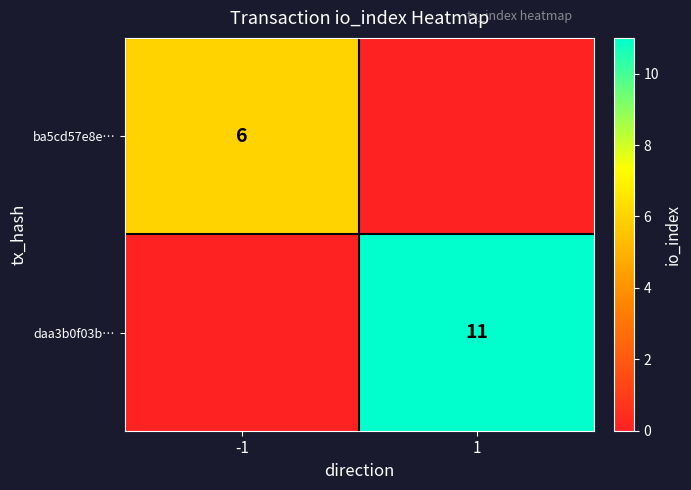

Is it true that ba5cd57e8e… equals 9 at -1?

False